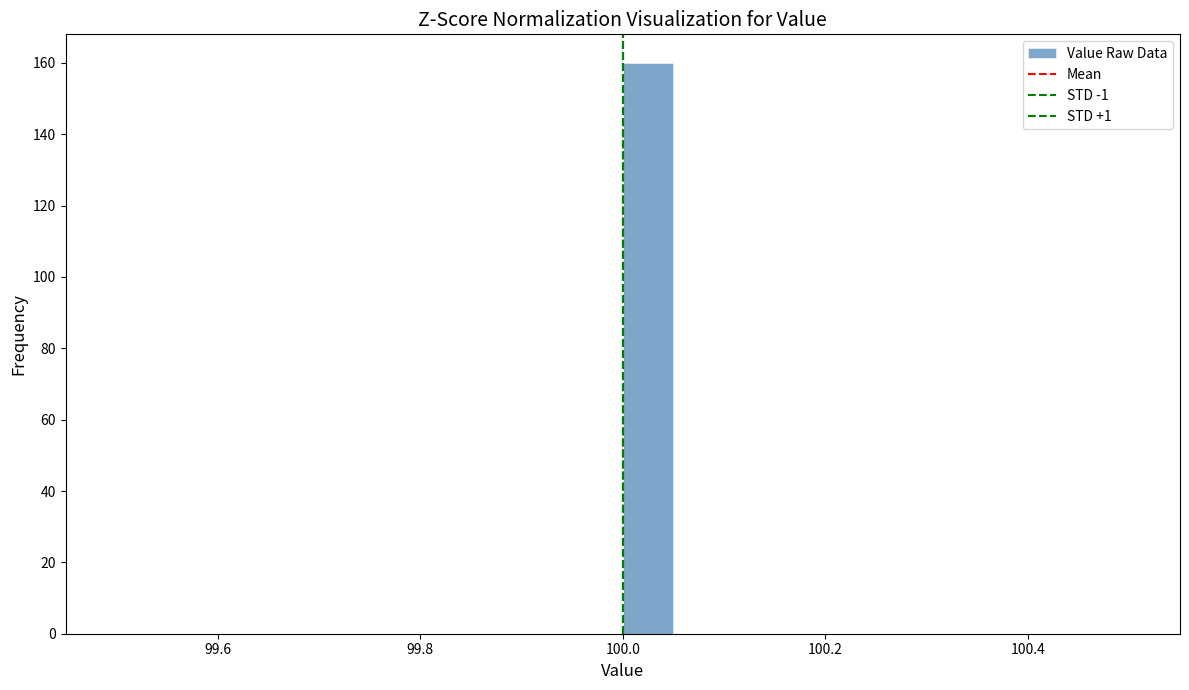

Read against the x-axis, roughly where is the centre of the tallest bar?

100.02